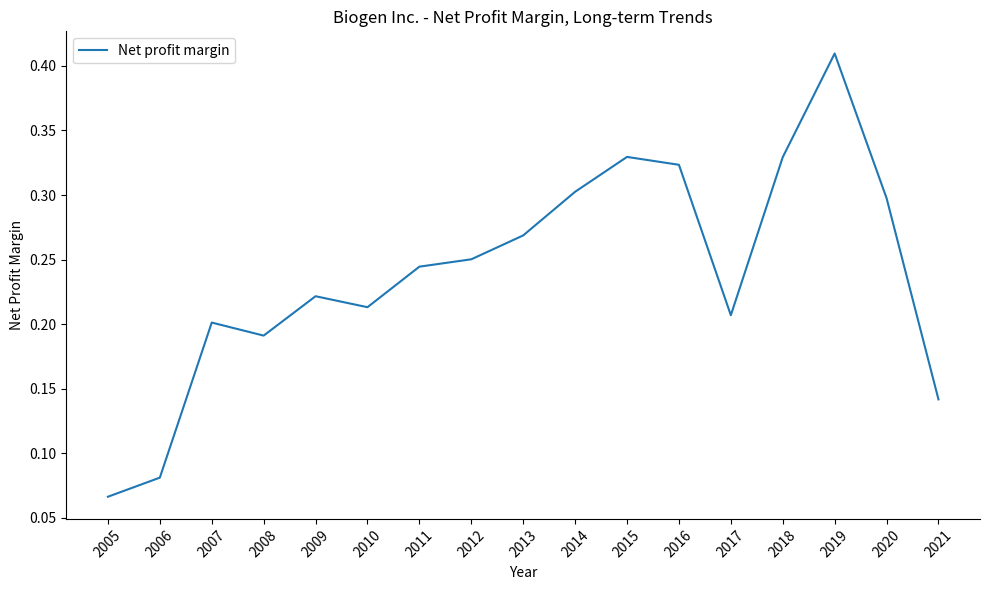

What is the change in value from 2008 to 2018?

+0.1